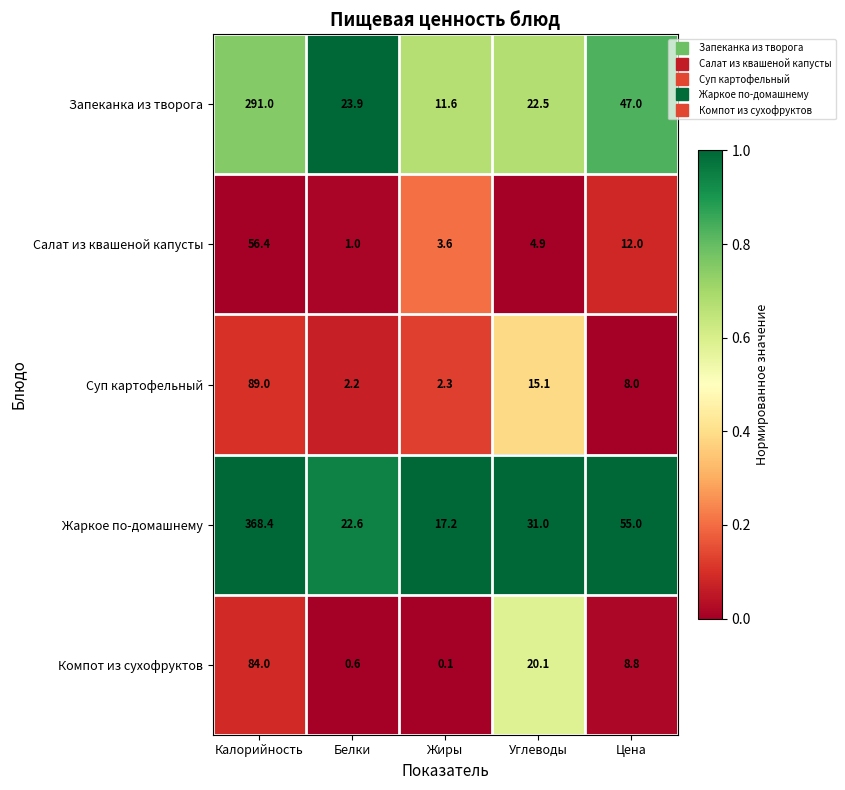

How many categories are shown in the chart?

5